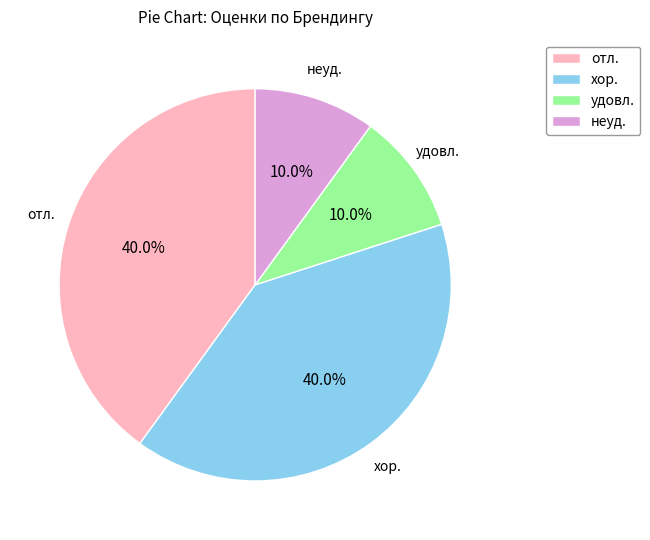

The удовл. slice represents 10% of the pie. True or false?

True